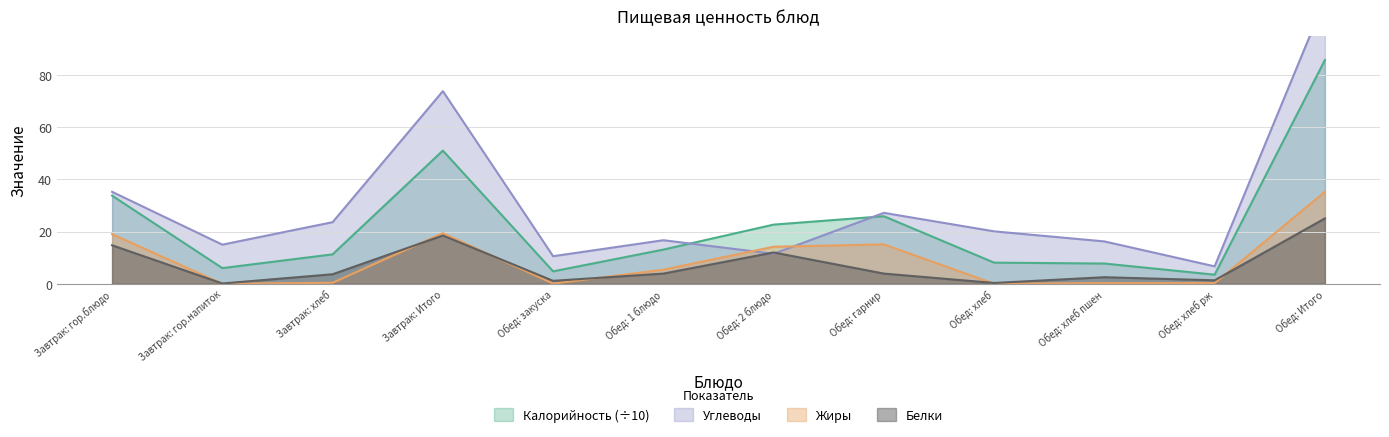

True or false: Калорийность has a value of 4.0 at Обед: 1 блюдо.

False